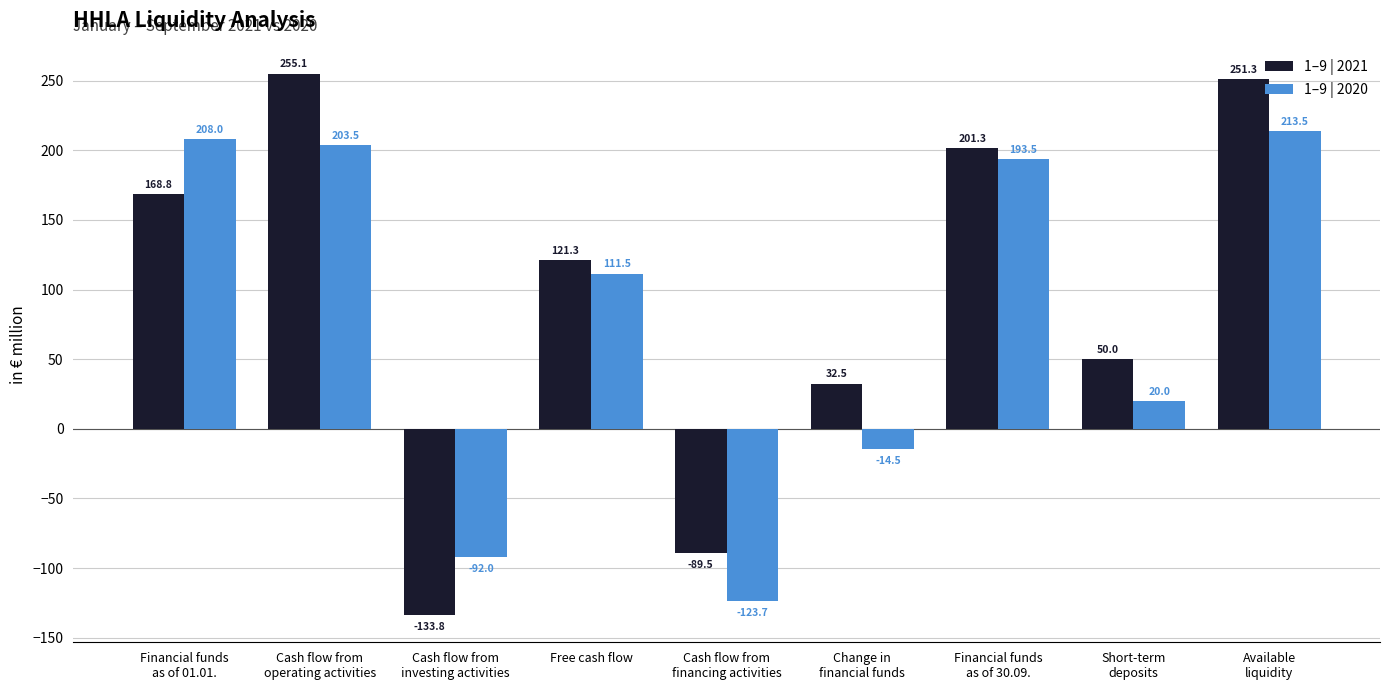

Which series has the largest total across all categories?

1–9 | 2021